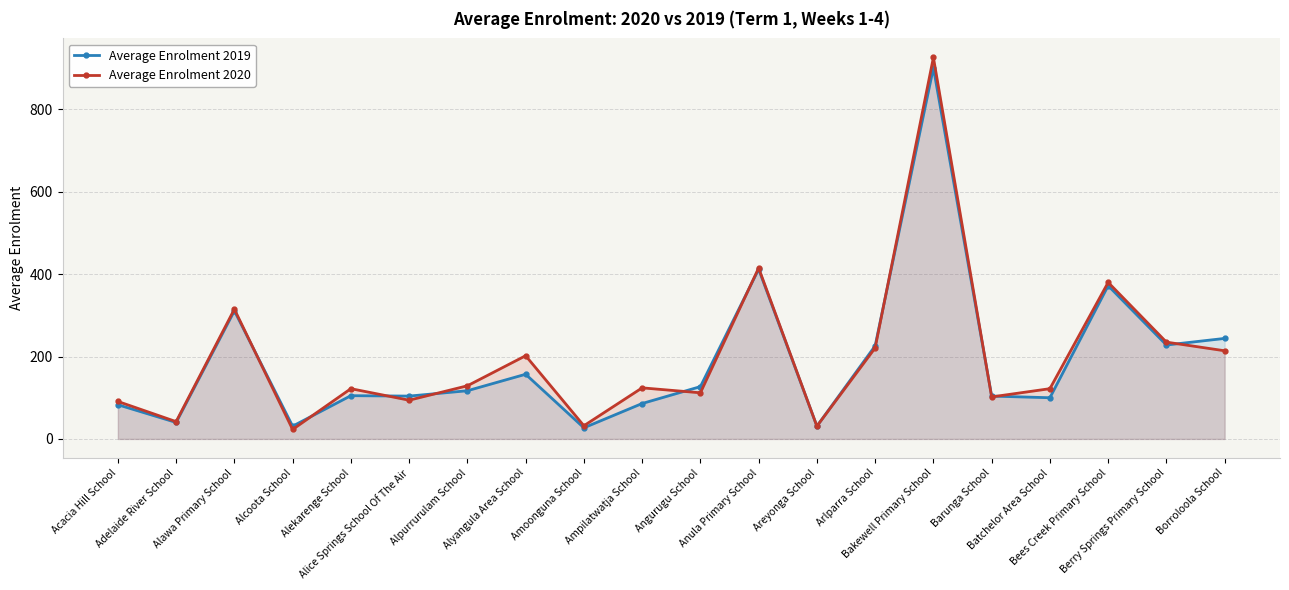

Which series changed the most between Bakewell Primary School and Borroloola School?

Average Enrolment 2020